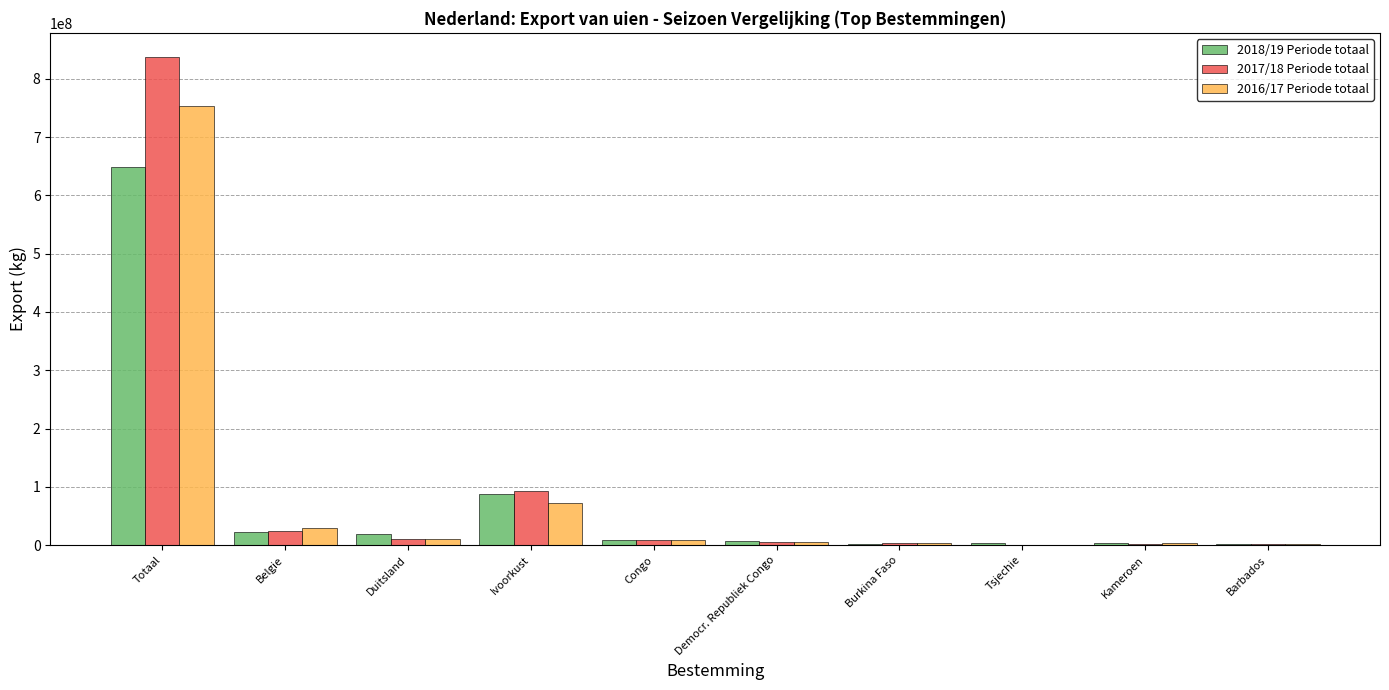

How many distinct data groups are displayed?

3